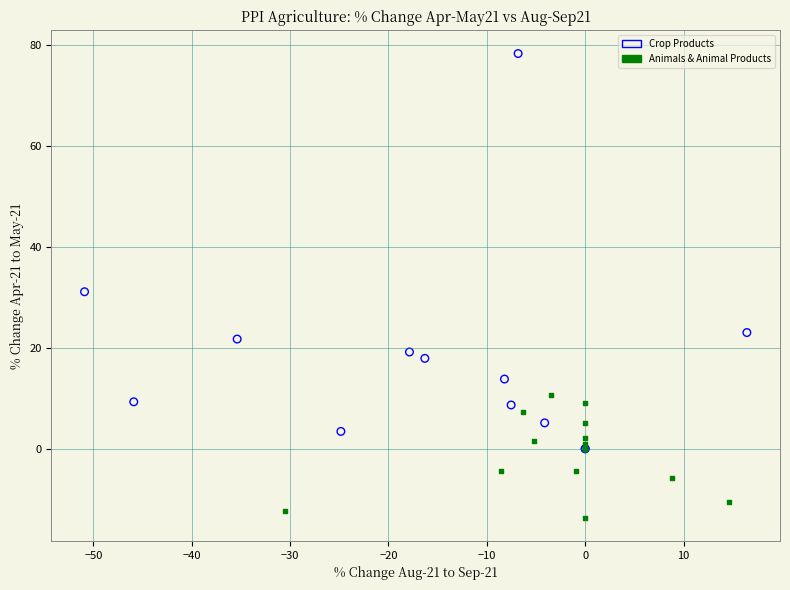

Which series has the largest Y range (max minus min)?

Crop Products